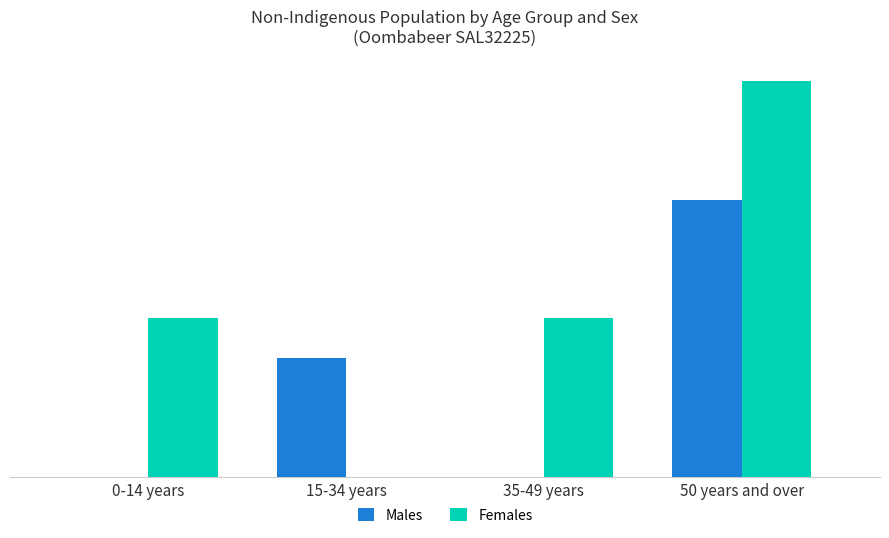

What is the maximum value for Males?

7